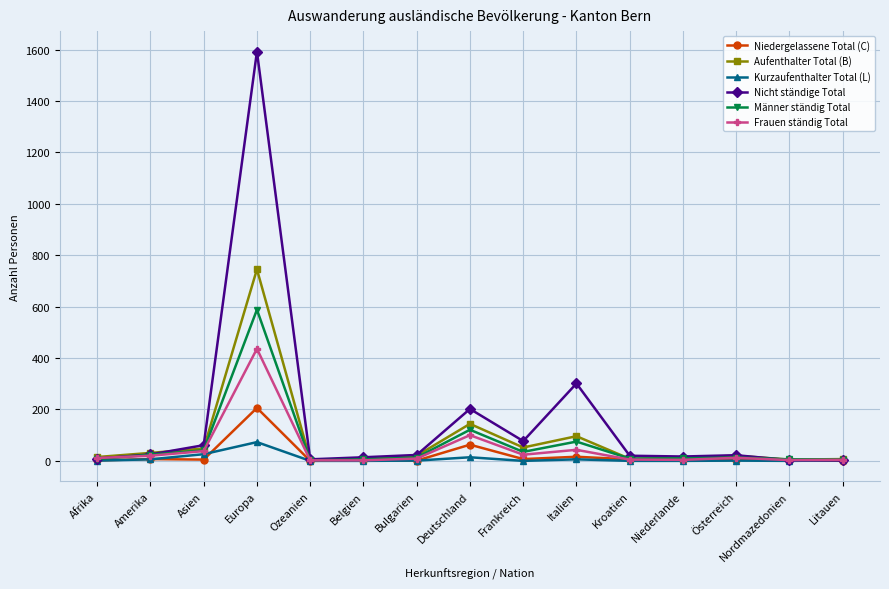

Which category has the highest value in the Aufenthalter Total (B) series?

Europa